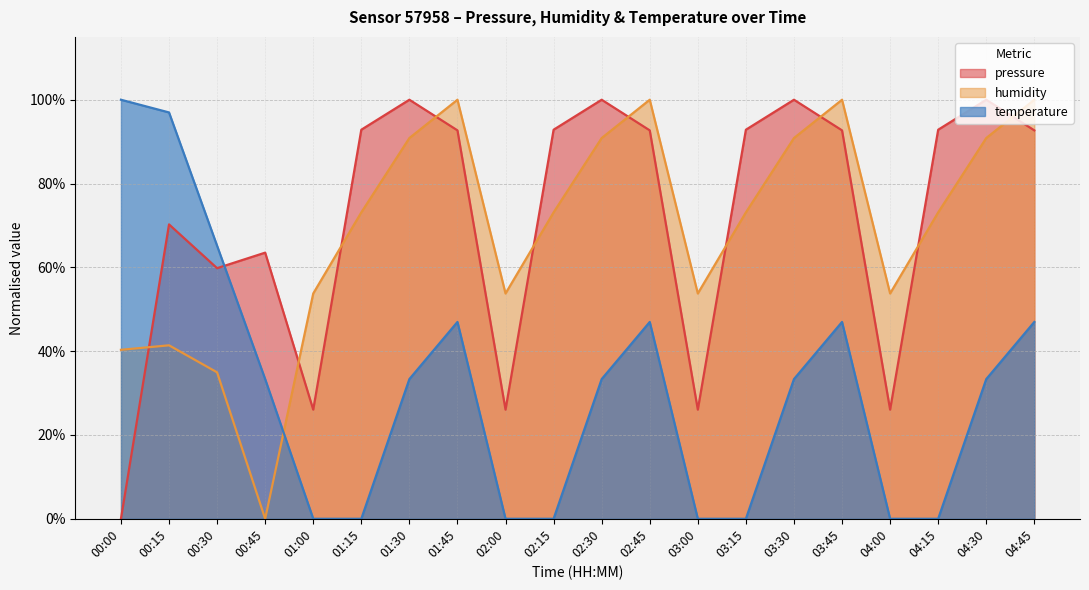

At which category is the sum across all series the highest?

01:45